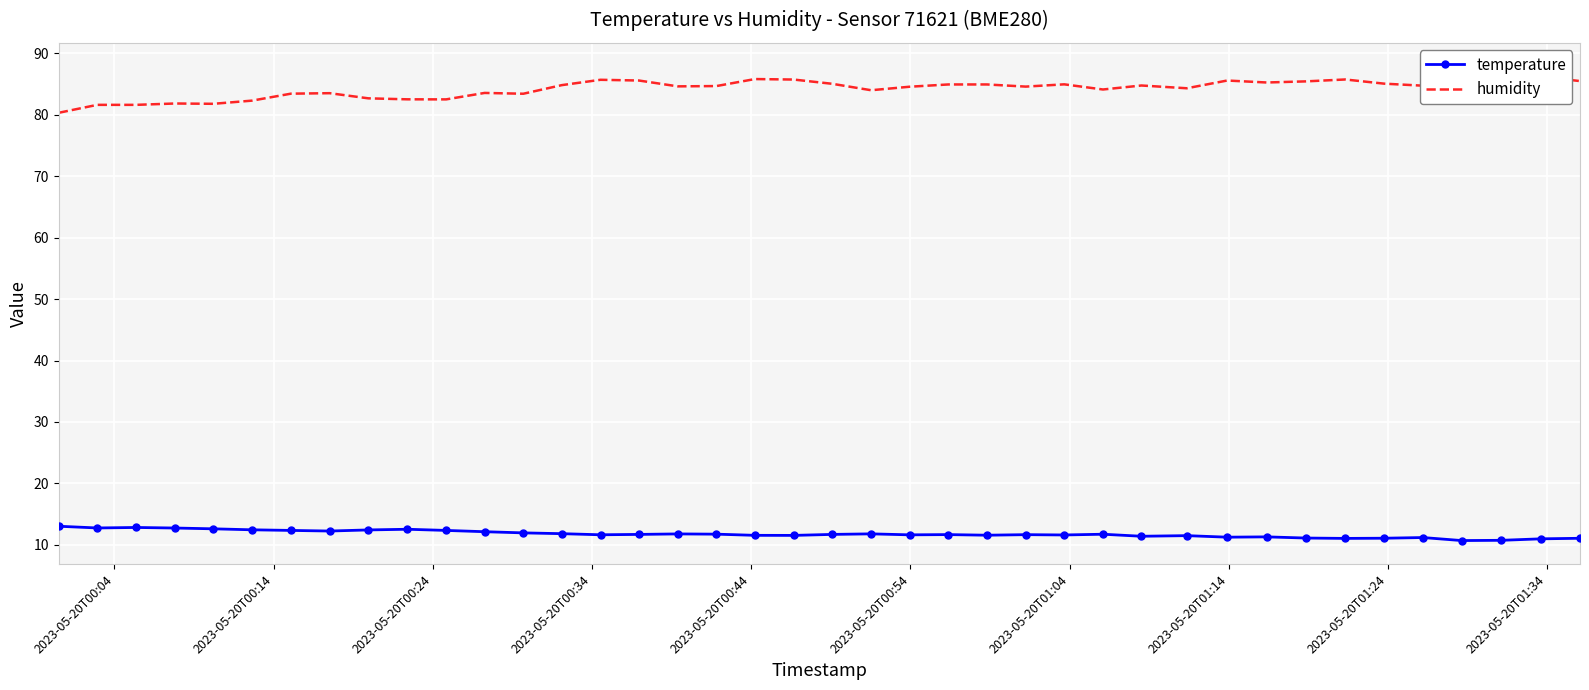

Which series has the largest total across all categories?

humidity